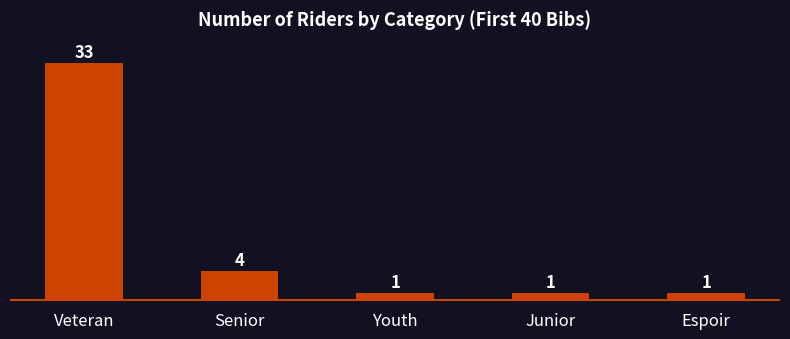

How many bars are there in total?

5